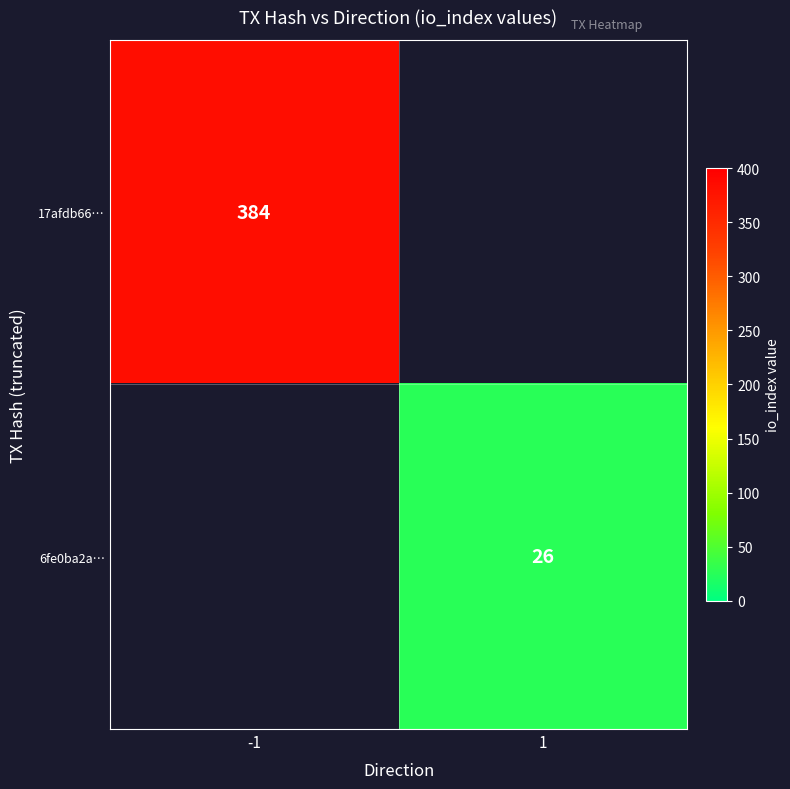

True or false: 6fe0ba2a… has a value of 9 at 1.

False